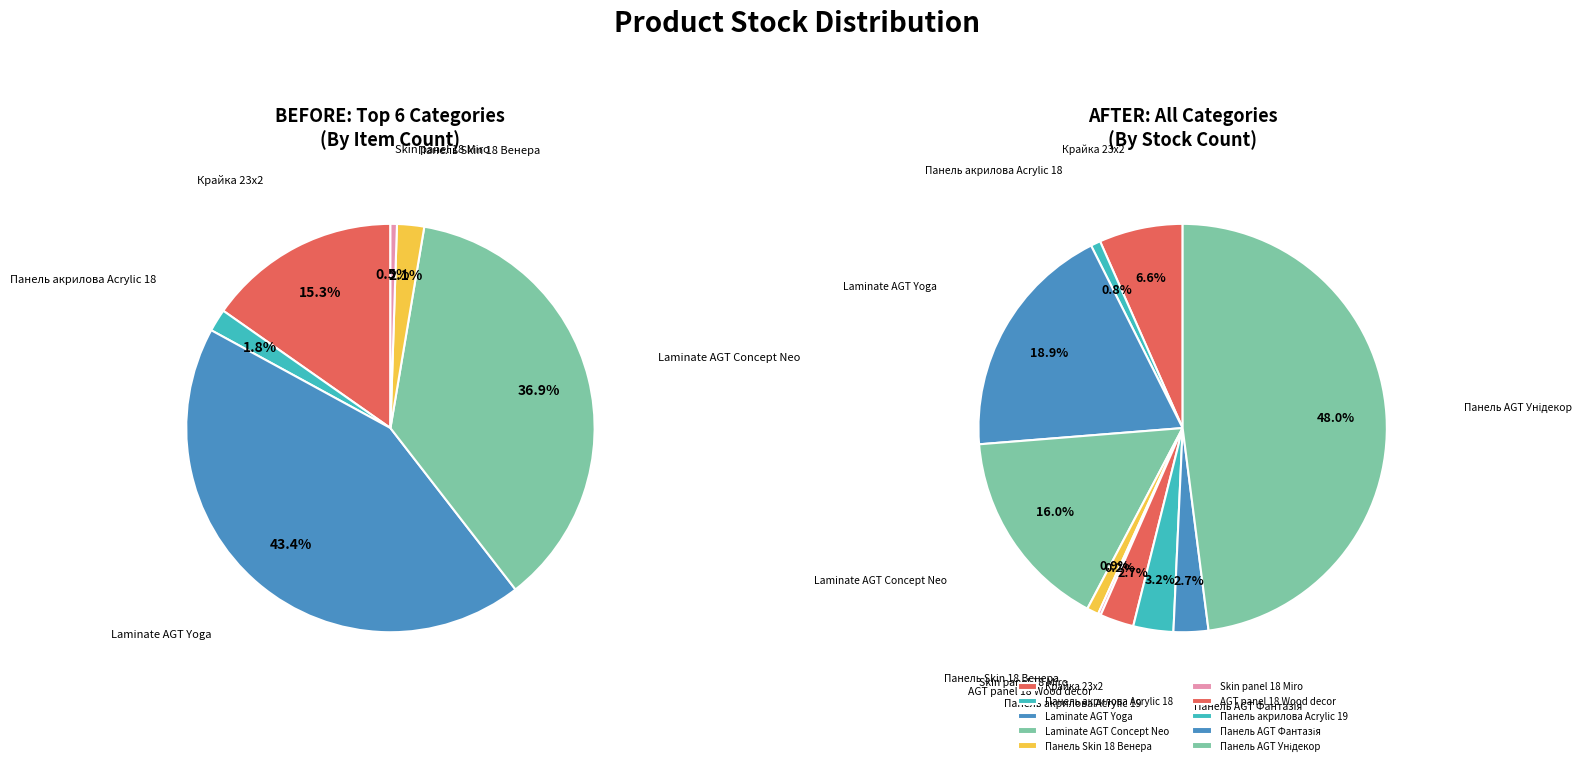

Combined, what portion of the pie is Панель AGT Унідекор and Skin panel 18 Miro?

48.2%